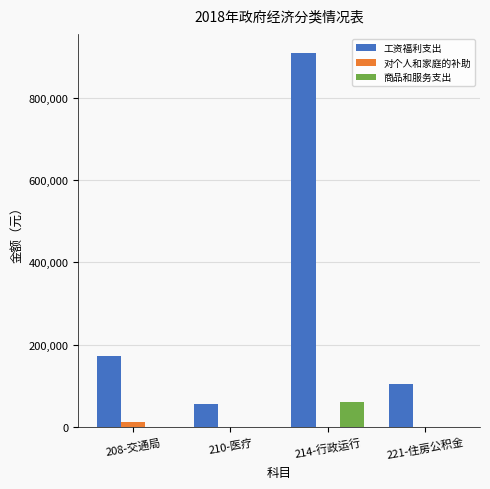

Between 214-行政运行 and 221-住房公积金, which series saw the biggest shift?

工资福利支出